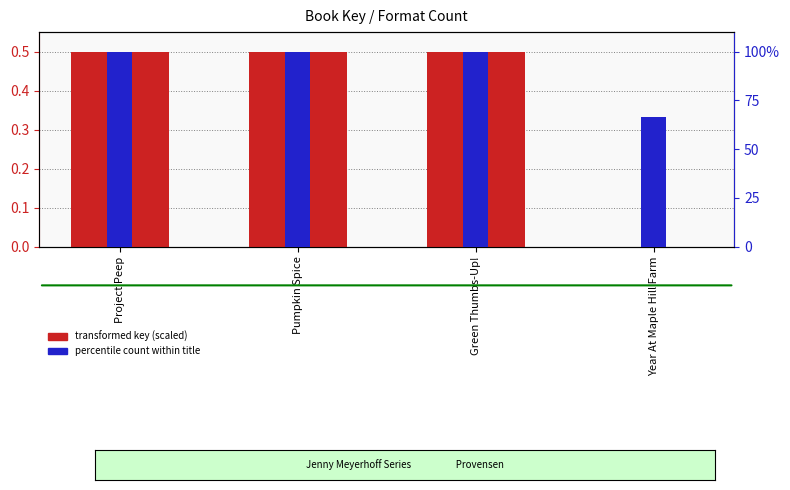

What is the approximate value of percentile count within title at Year At Maple Hill Farm?

66.7